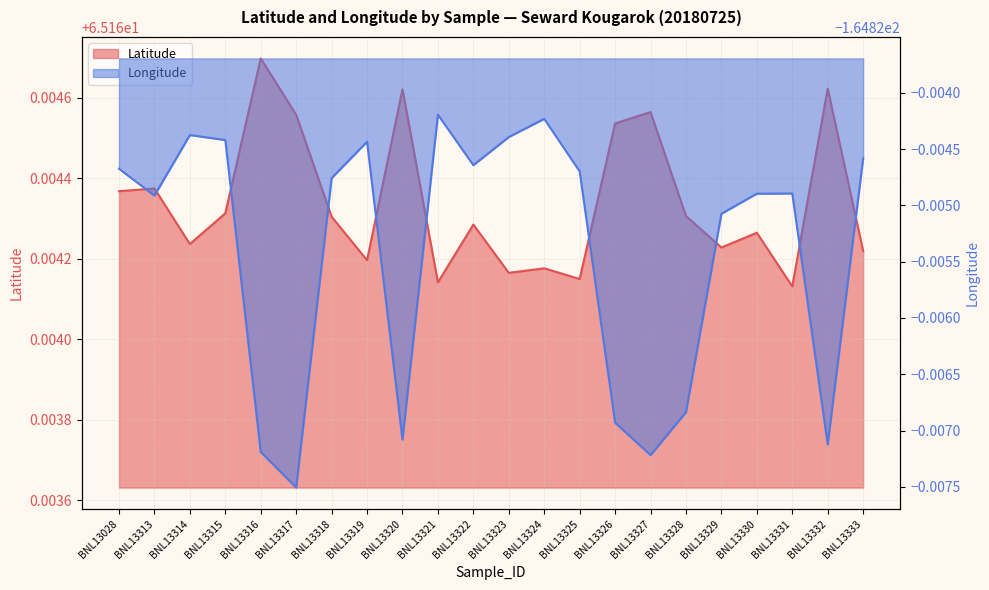

Reading right to left, extract all data points from this chart.

Latitude: 65.2	65.2	65.2	65.2	65.2	65.2	65.2	65.2	65.2	65.2	65.2	65.2	65.2	65.2	65.2	65.2	65.2	65.2	65.2	65.2	65.2	65.2
Longitude: -164.8	-164.8	-164.8	-164.8	-164.8	-164.8	-164.8	-164.8	-164.8	-164.8	-164.8	-164.8	-164.8	-164.8	-164.8	-164.8	-164.8	-164.8	-164.8	-164.8	-164.8	-164.8